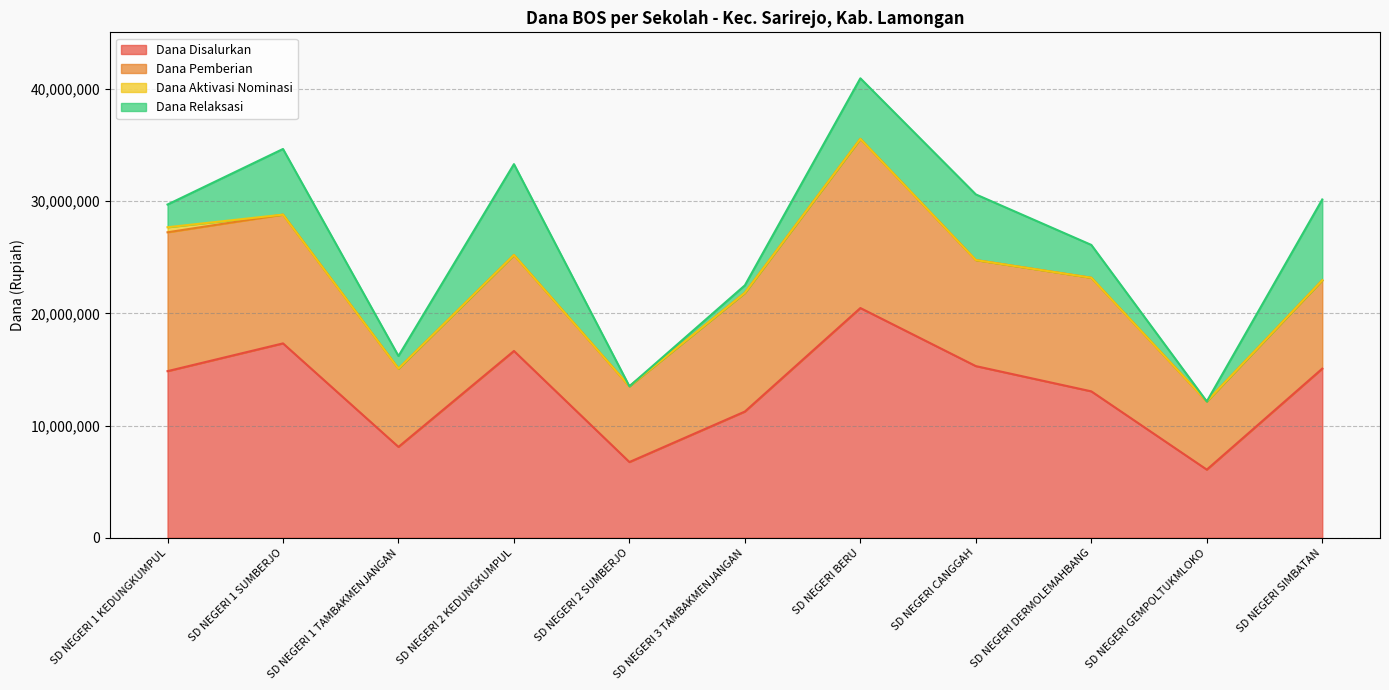

True or false: Dana Aktivasi Nominasi and Dana Disalurkan cross at least once.

False